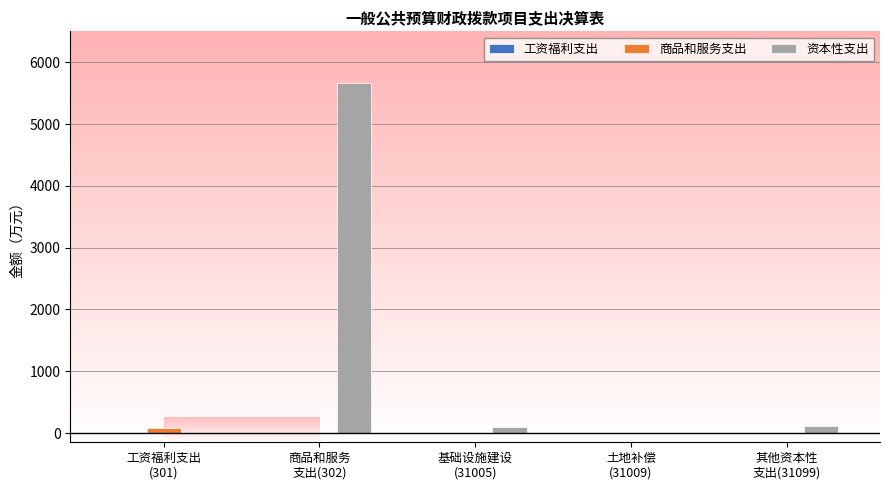

What is the greatest value displayed?

5664.4